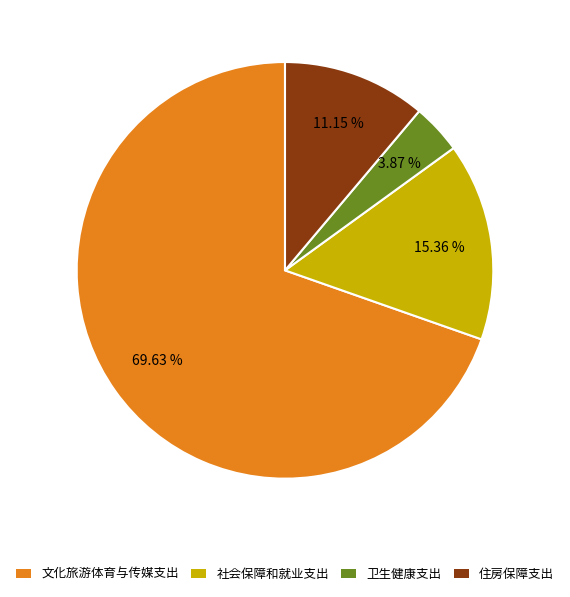

The 卫生健康支出 slice represents 4% of the pie. True or false?

True